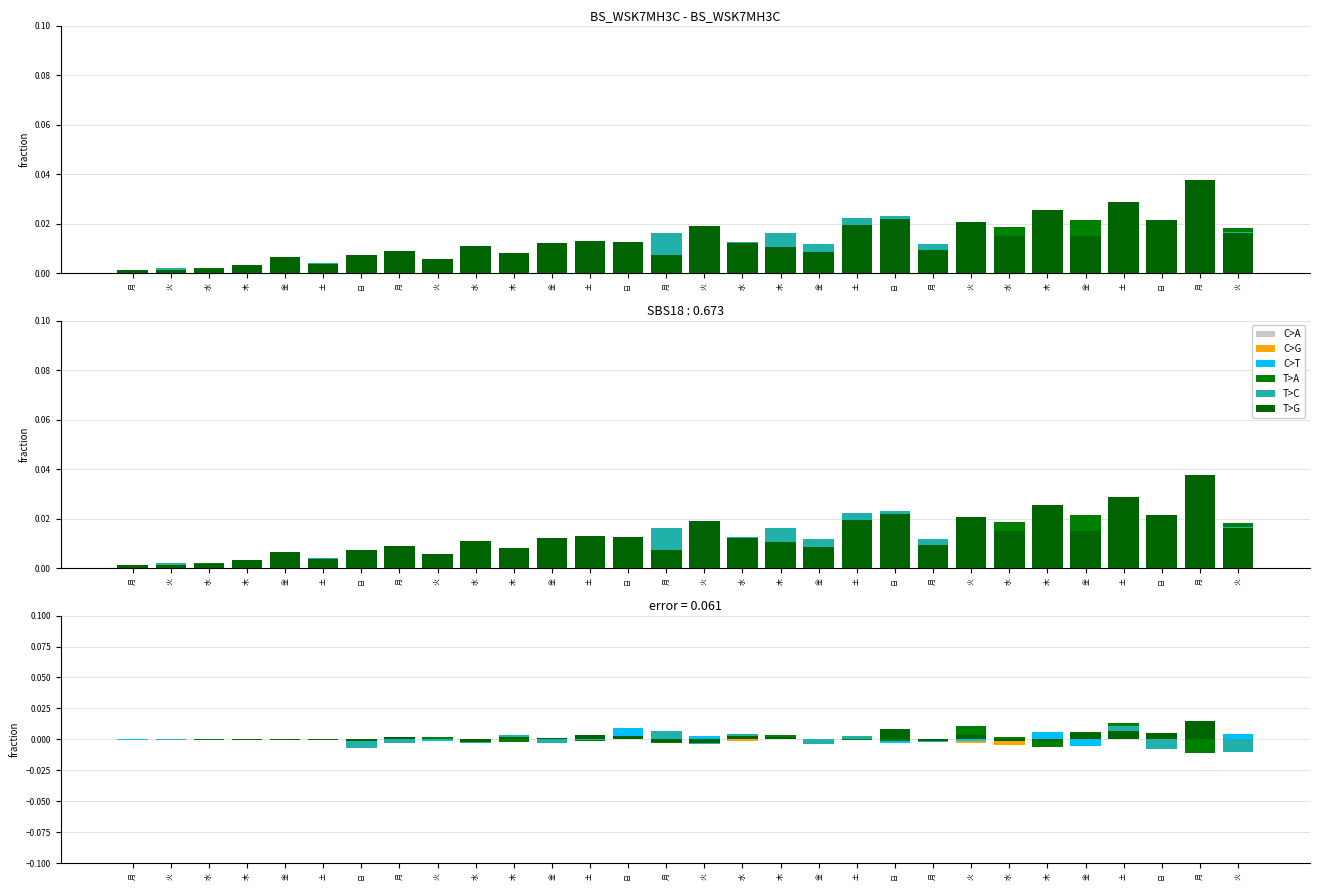

The value of T>C at 月 is -0.0. True or false?

True